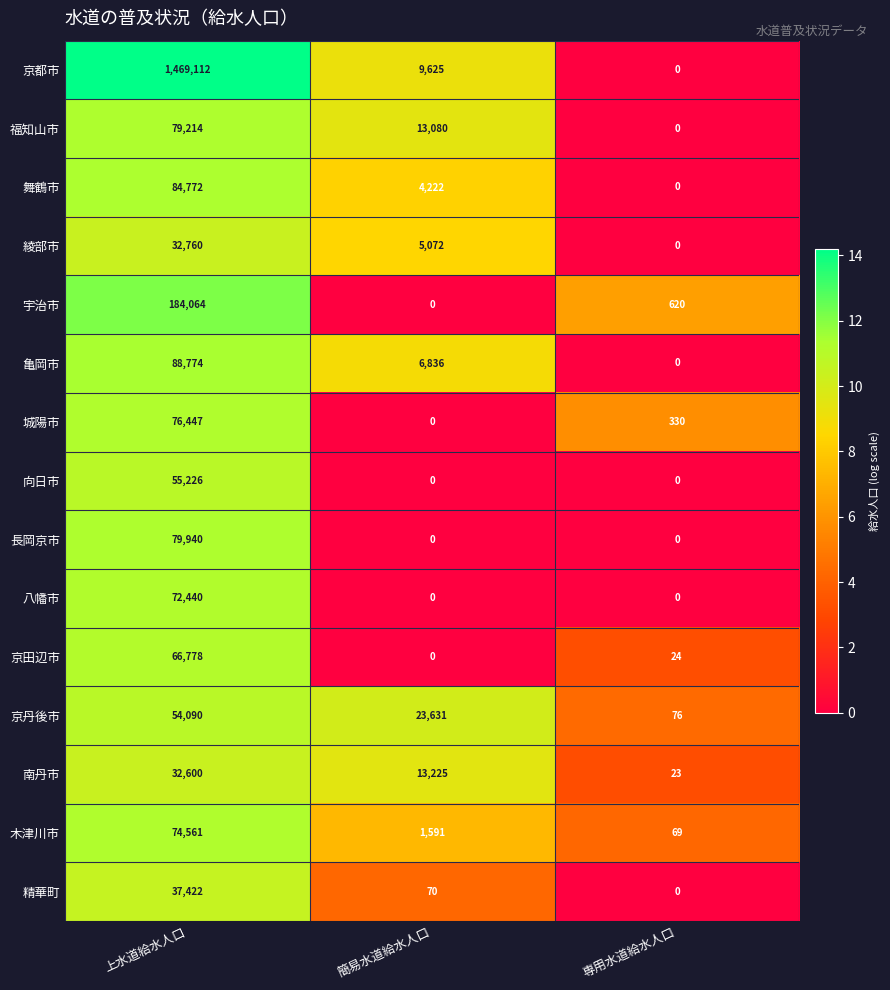

Is it true that 長岡京市 equals 55816 at 専用水道給水人口?

False